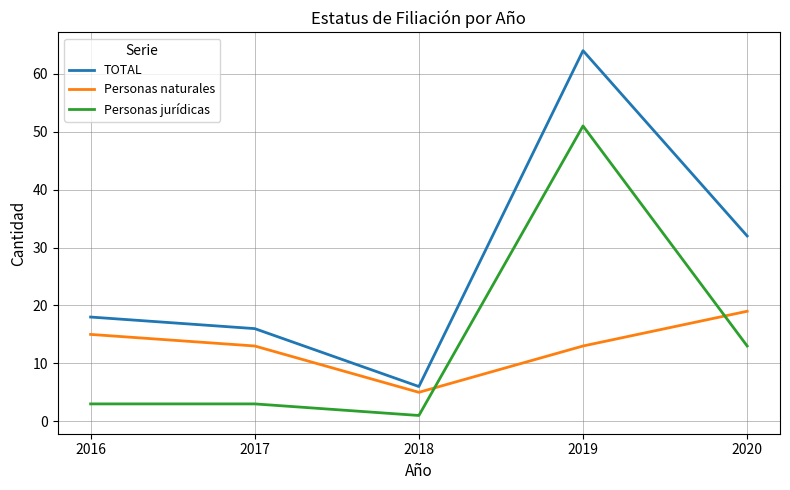

Reading left to right, list all the values displayed in this chart.

TOTAL: 2016=18	2017=16	2018=6	2019=64	2020=32
Personas naturales: 2016=15	2017=13	2018=5	2019=13	2020=19
Personas jurídicas: 2016=3	2017=3	2018=1	2019=51	2020=13